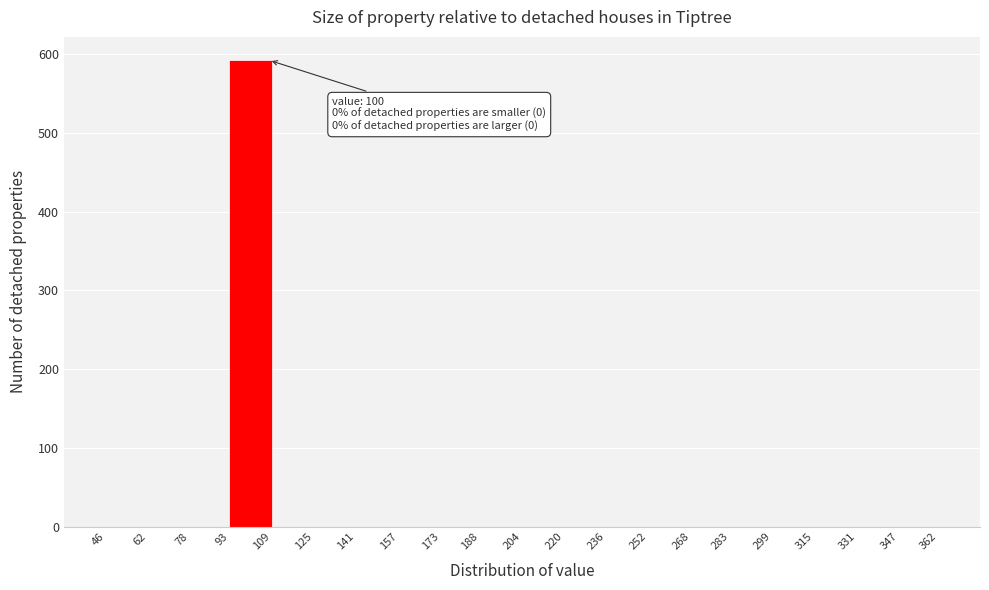

Over which range of the x-axis is the bar tallest?

93 to 109